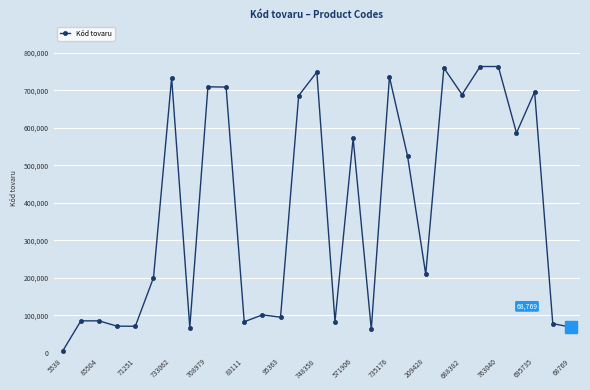

True or false: there are more than 0 points higher than both neighbors.

True